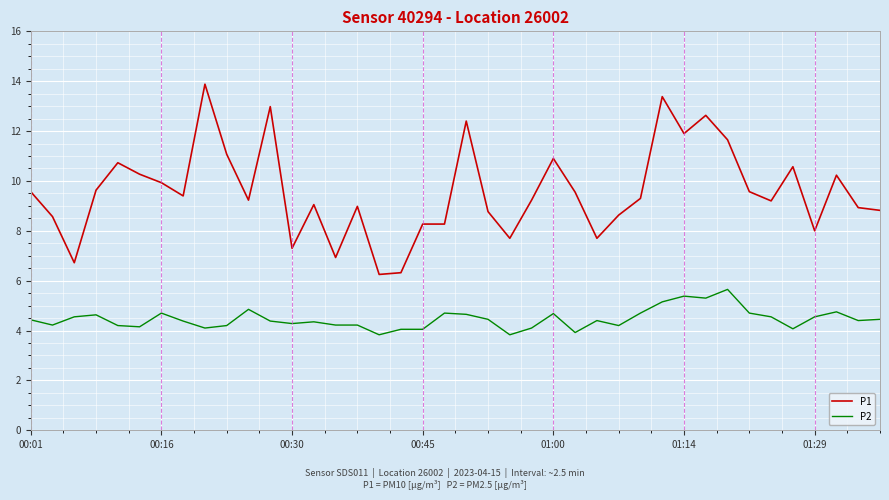

What is the lowest value of the P2 series?

3.8